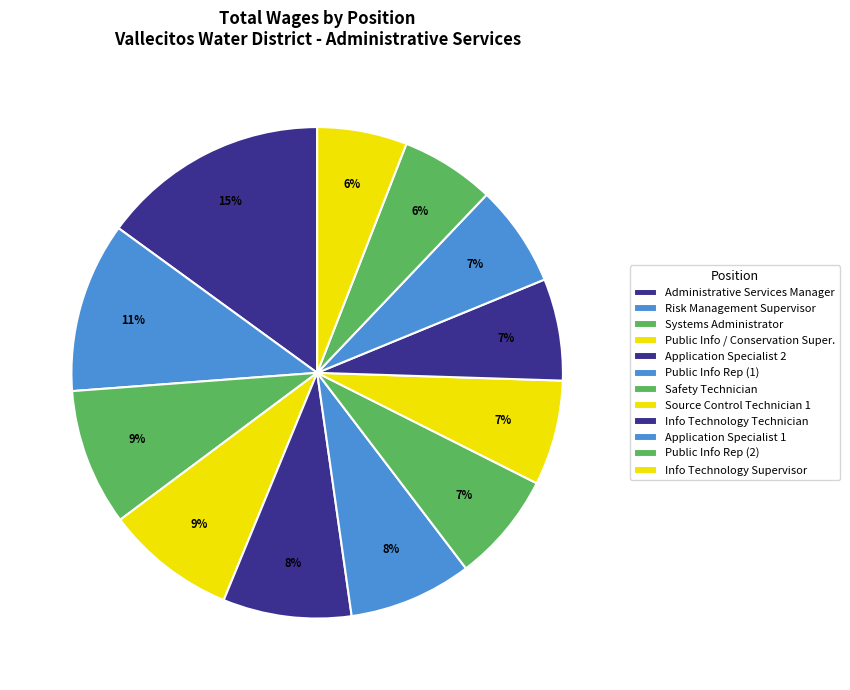

Is the sum of Source Control Technician 1 and Safety Technician greater than half?

No